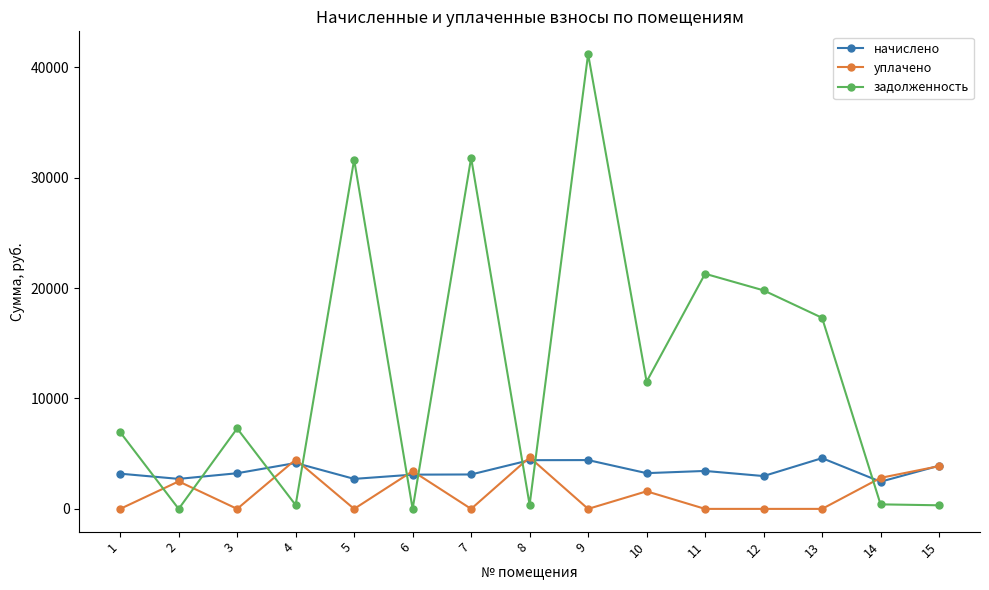

At which category does задолженность reach its first local peak?

3